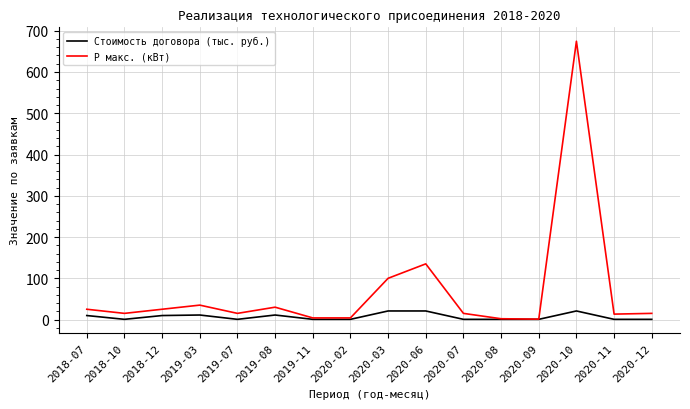

At which category is the sum across all series the highest?

2020-10